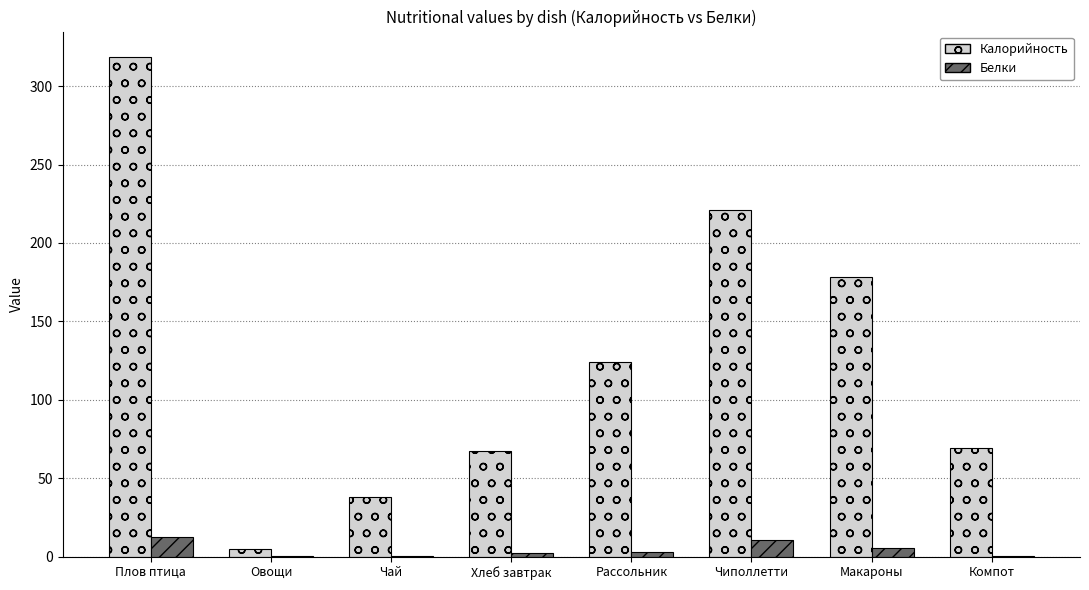

How many categories are shown in the chart?

8